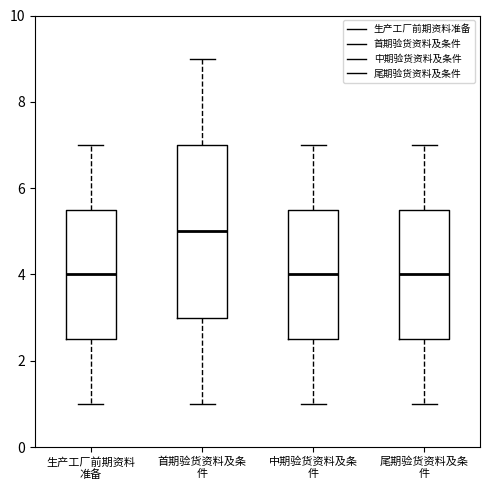

Reading left to right, read every box against the y-axis: the position of its median line, the range the box covers, and the ends of its whiskers. The values are not printed on the chart, so give them approximately, as read against the axis.

生产工厂前期资料 准备: median 4.0, box 2.6 to 5.6, whiskers 1.0 to 7.0
首期验货资料及条 件: median 5.0, box 3.0 to 7.0, whiskers 1.0 to 9.0
中期验货资料及条 件: median 4.0, box 2.6 to 5.6, whiskers 1.0 to 7.0
尾期验货资料及条 件: median 4.0, box 2.6 to 5.6, whiskers 1.0 to 7.0